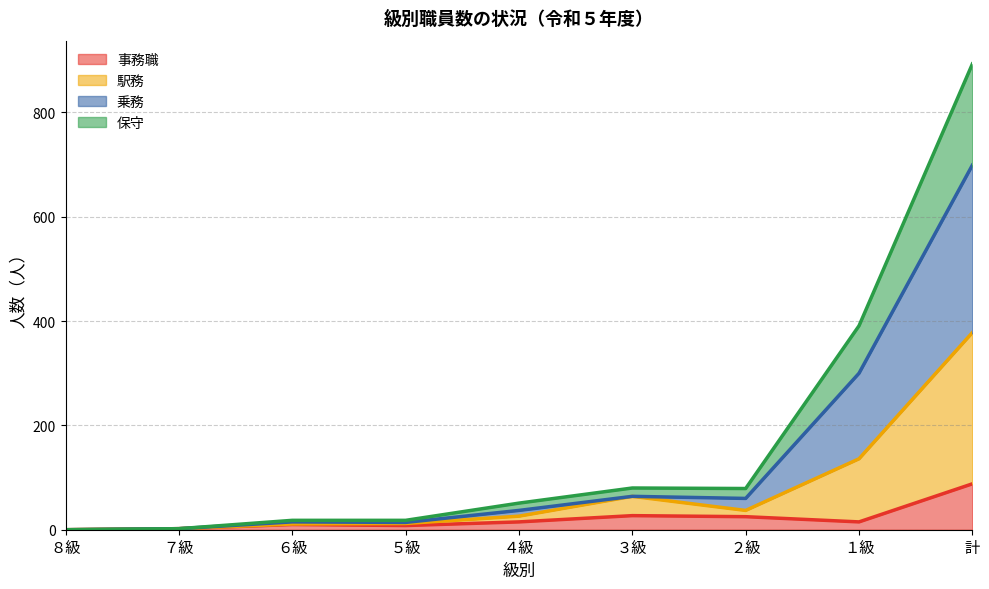

Rank the categories by 駅務 value from highest to lowest.

計, １級, ３級, ２級, ４級, ６級, ５級, ７級, ８級